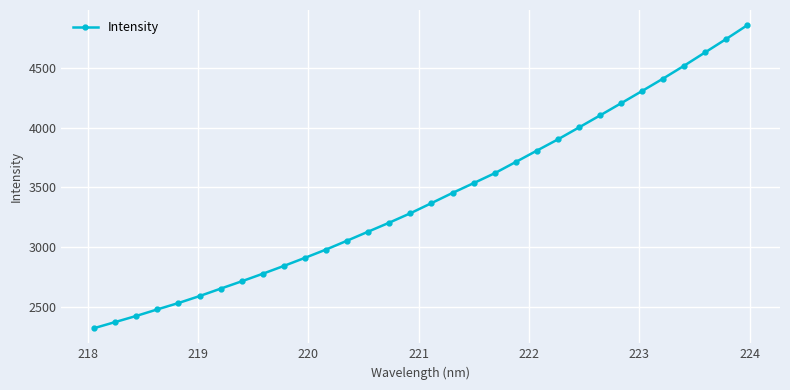

What is the value of the 4th point from the left?

2478.5